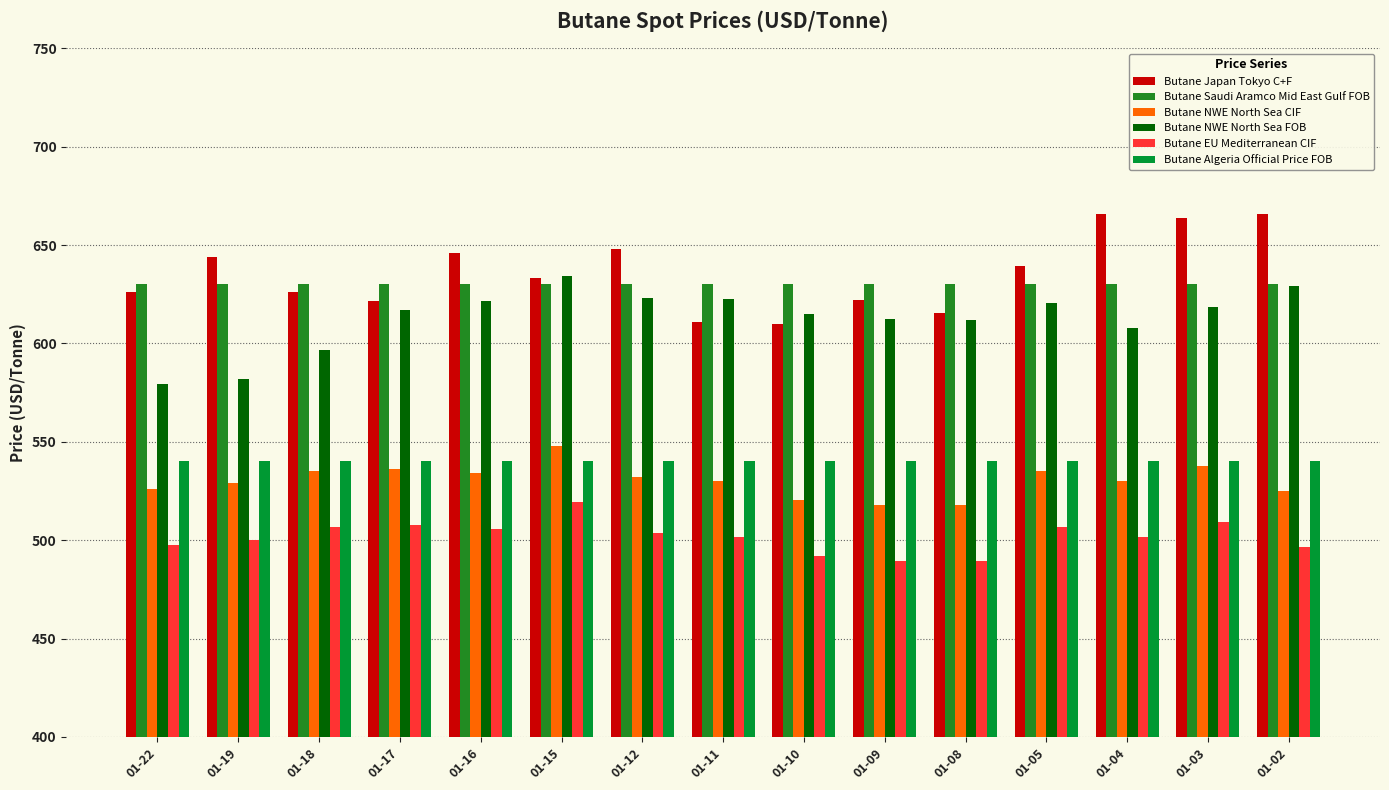

What is the total value across all series at 01-16?

3477.0